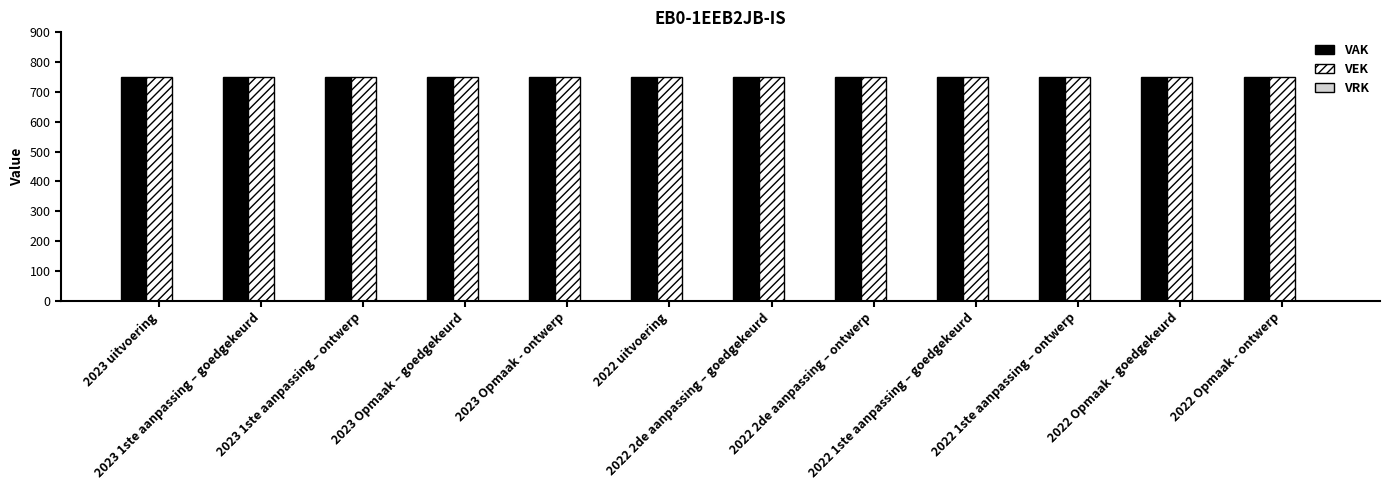

The VAK series shows 1034 at 2022 1ste aanpassing – ontwerp. True or false?

False